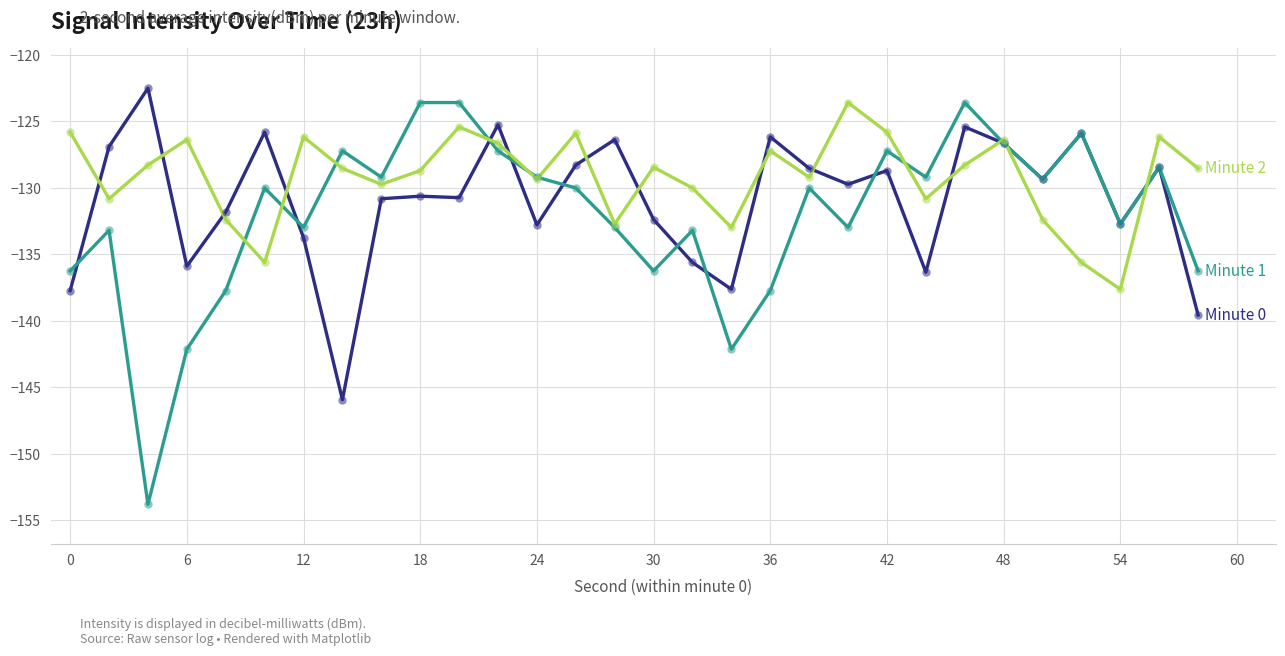

What is the smallest value displayed?

-153.8